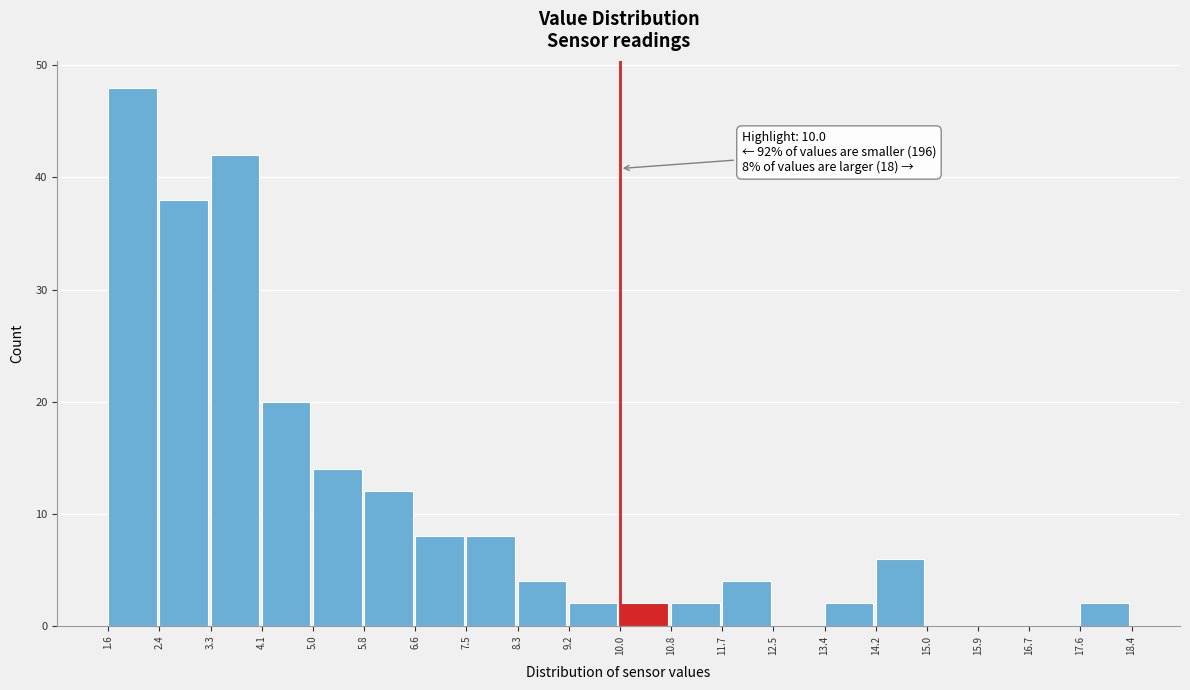

Over which range of the x-axis is the bar tallest?

1.6 to 2.4